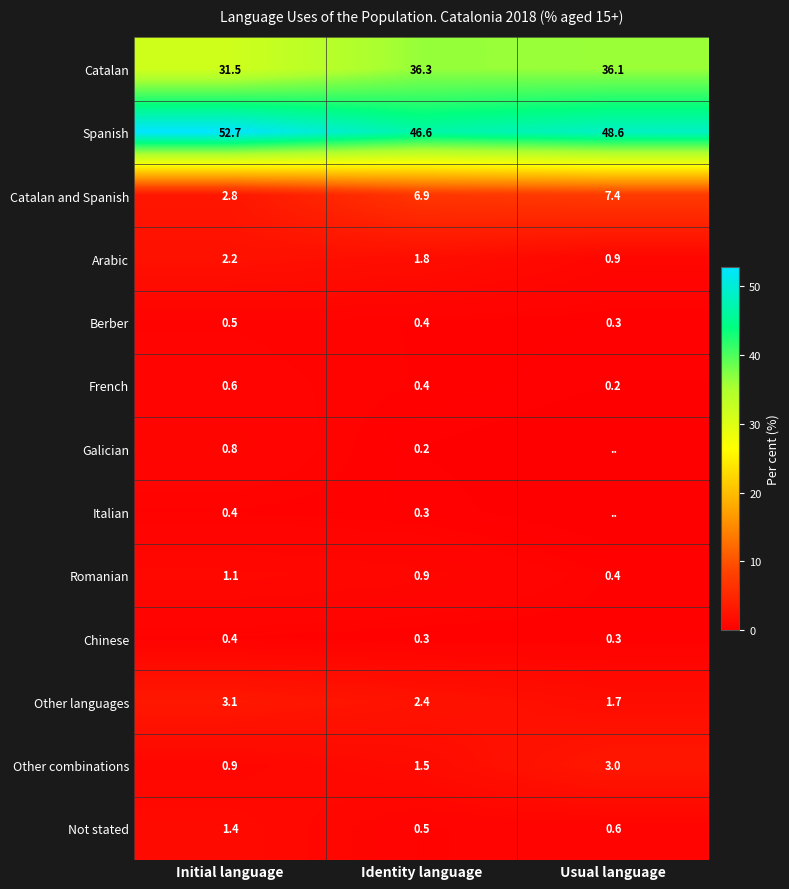

How many Not stated values are between 0 and 1?

2